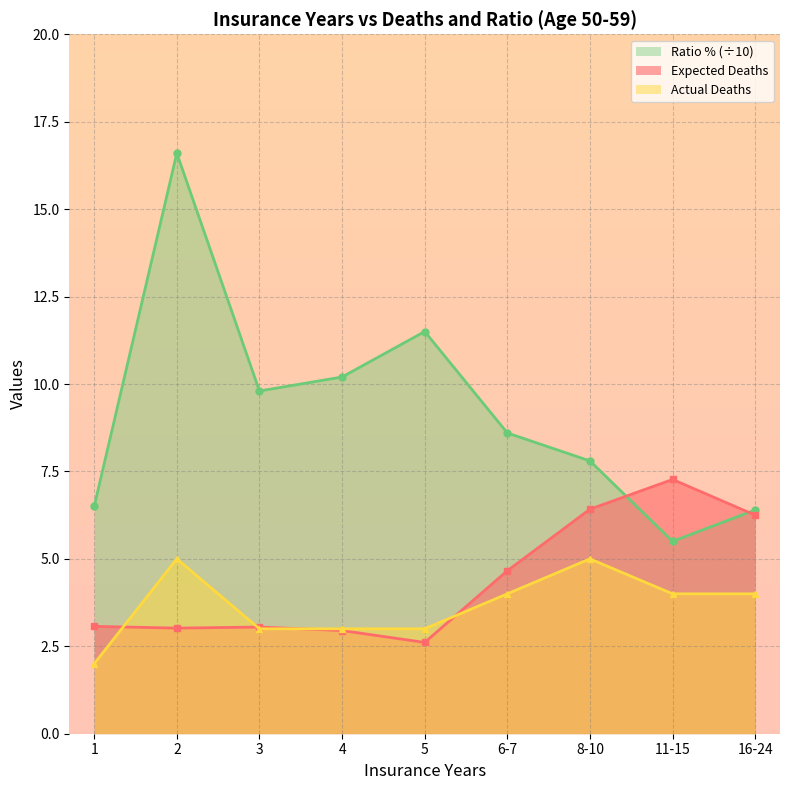

Which category has the lowest value across all series?

1